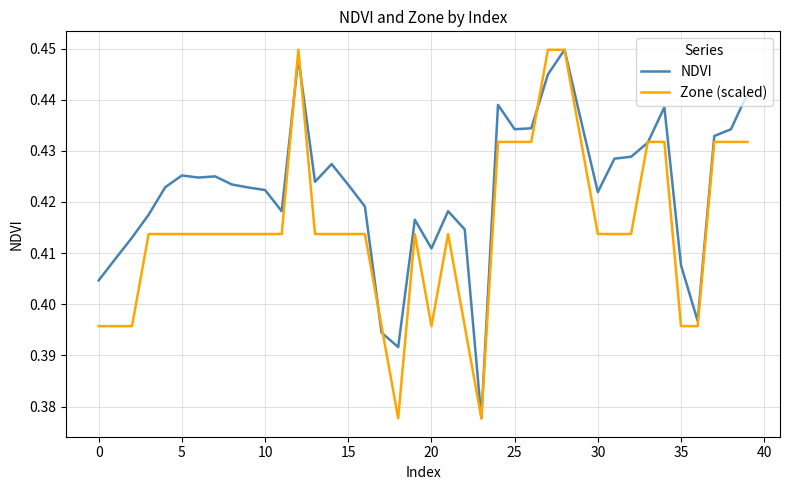

What is the difference between the maximum and minimum values in the NDVI series?

0.1